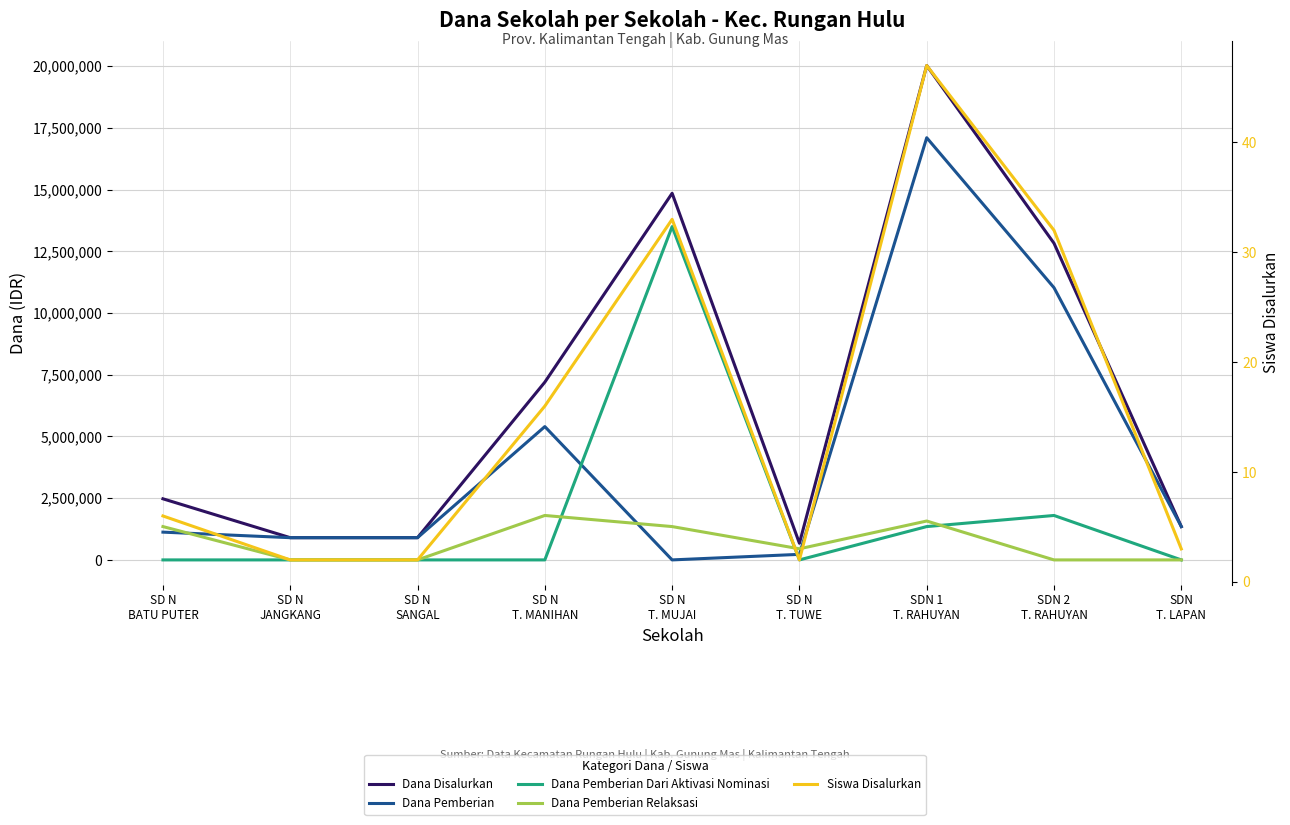

At which label is Siswa Disalurkan closest to 24?

SD N
T. MANIHAN